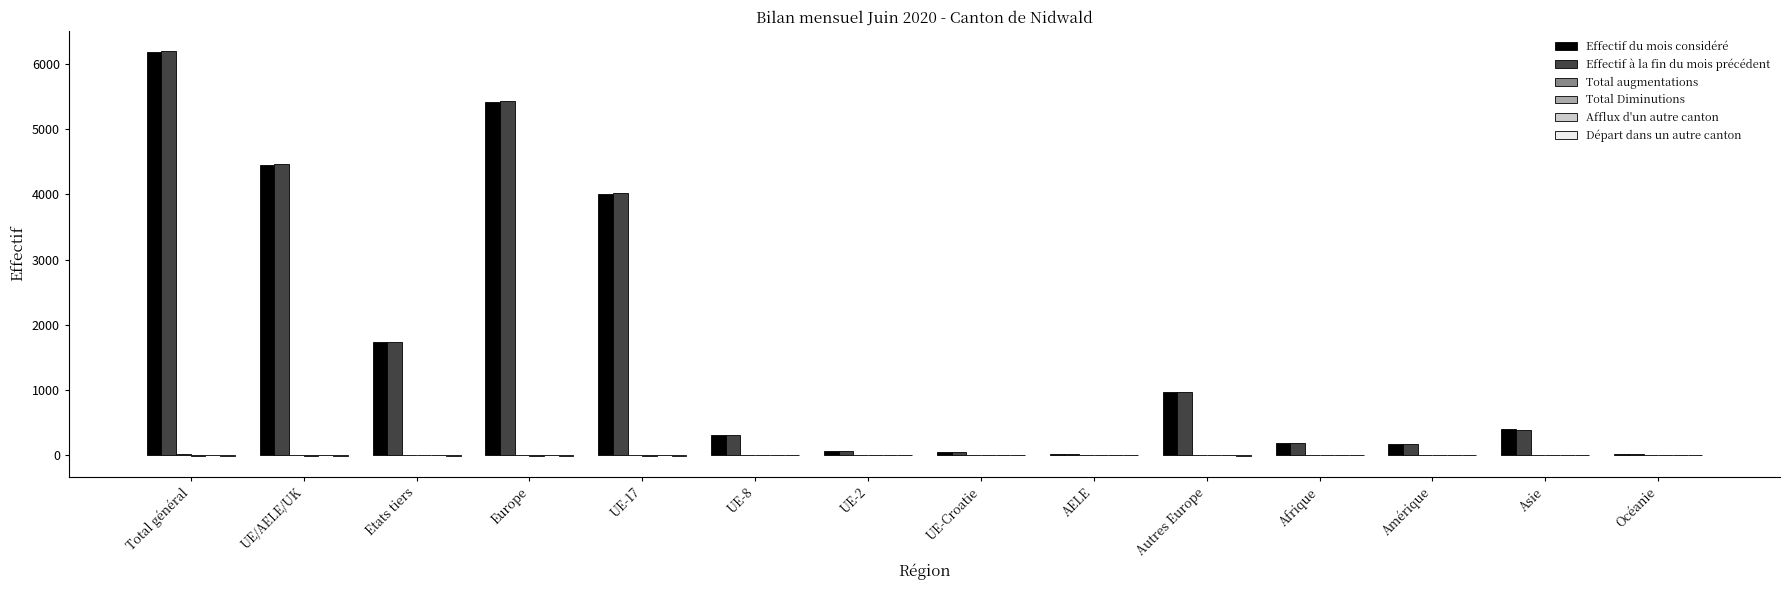

At which label is Effectif du mois considéré closest to 3094?

UE-17